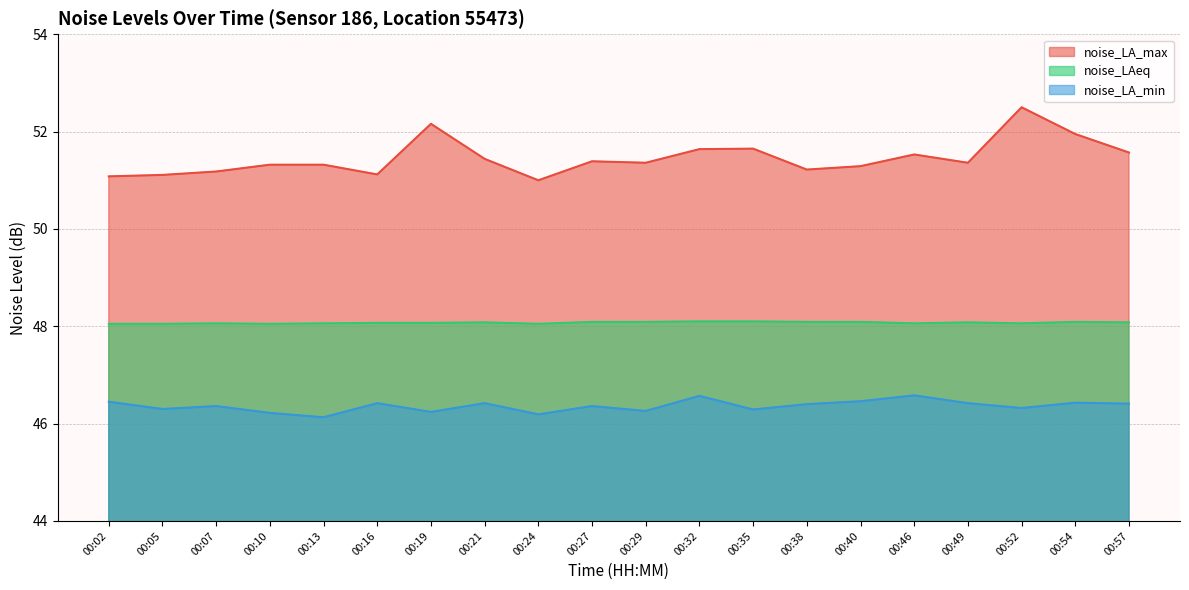

Between 00:21 and 00:49, which series saw the biggest shift?

noise_LA_max